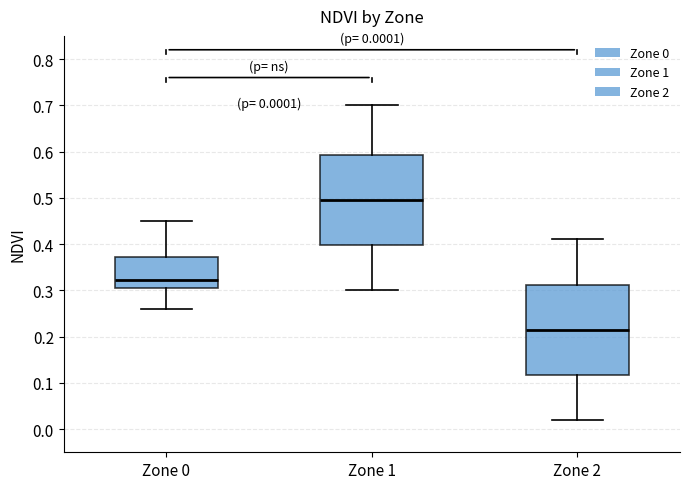

Which box has the lowest median line?

Zone 2